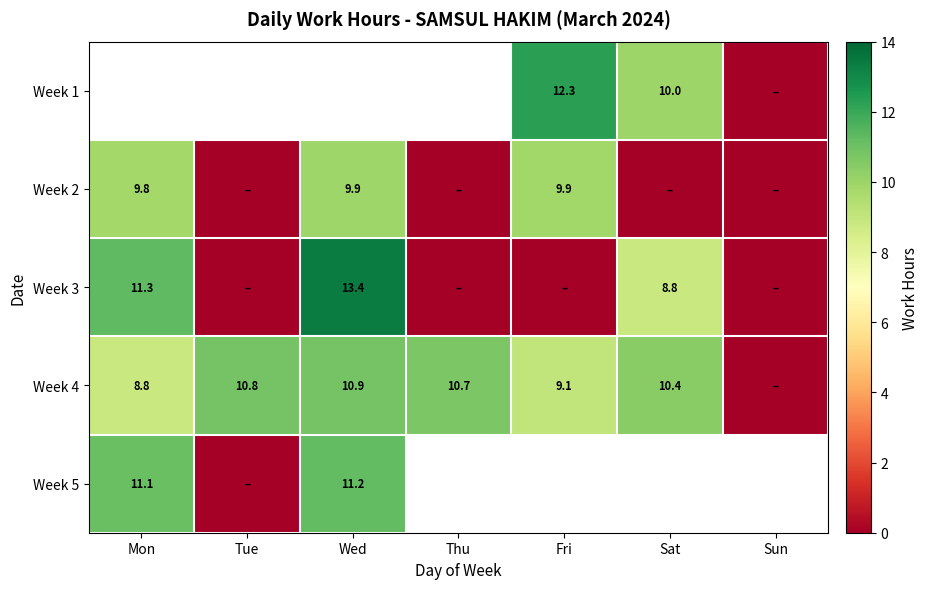

Is the value of Week 2 at Mon greater than the value of Week 4 at Fri?

Yes